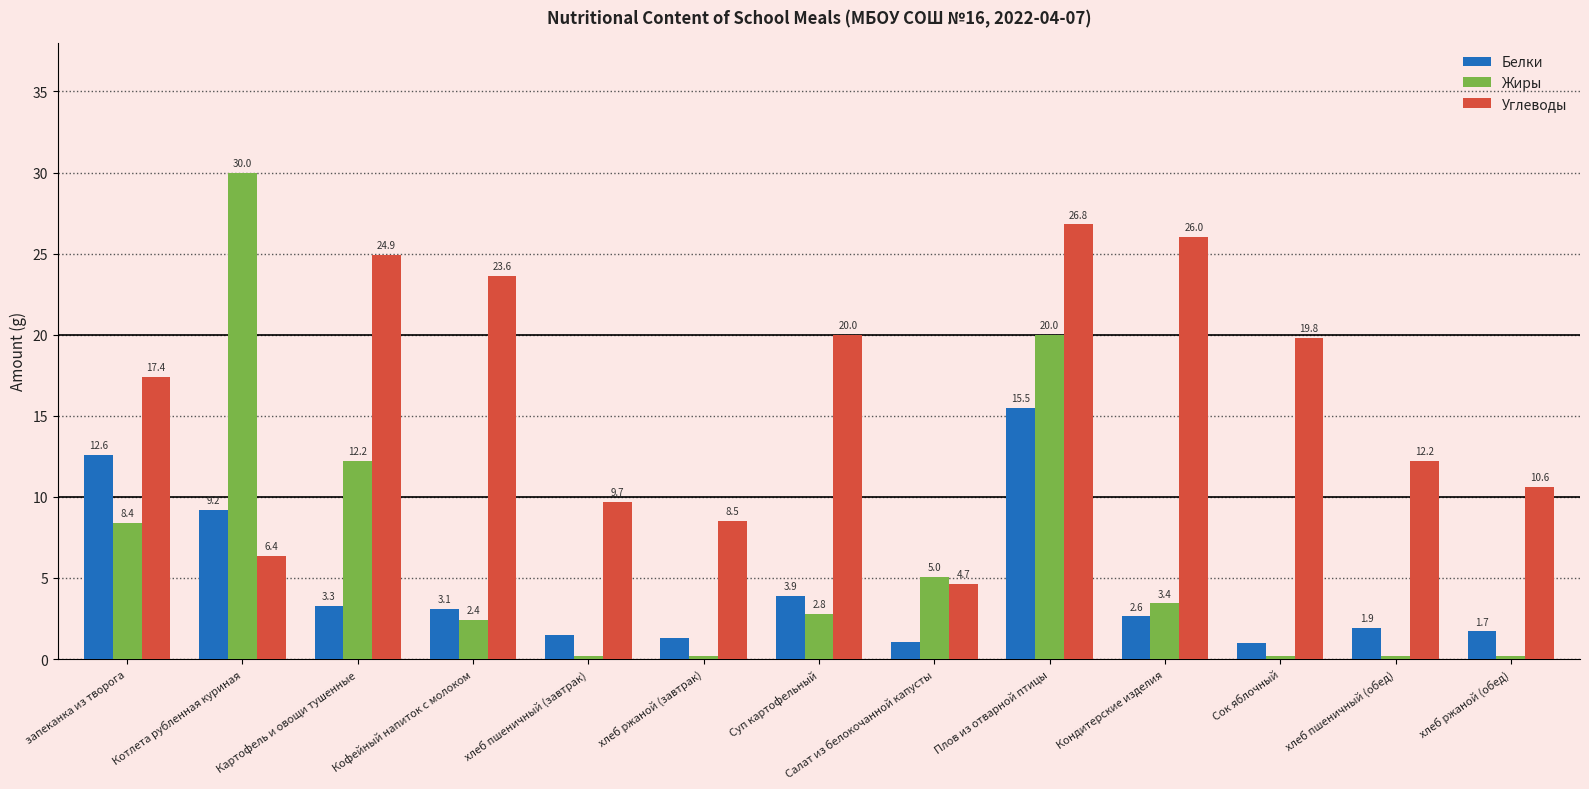

List the series in order of their peak value, lowest first.

Белки, Углеводы, Жиры